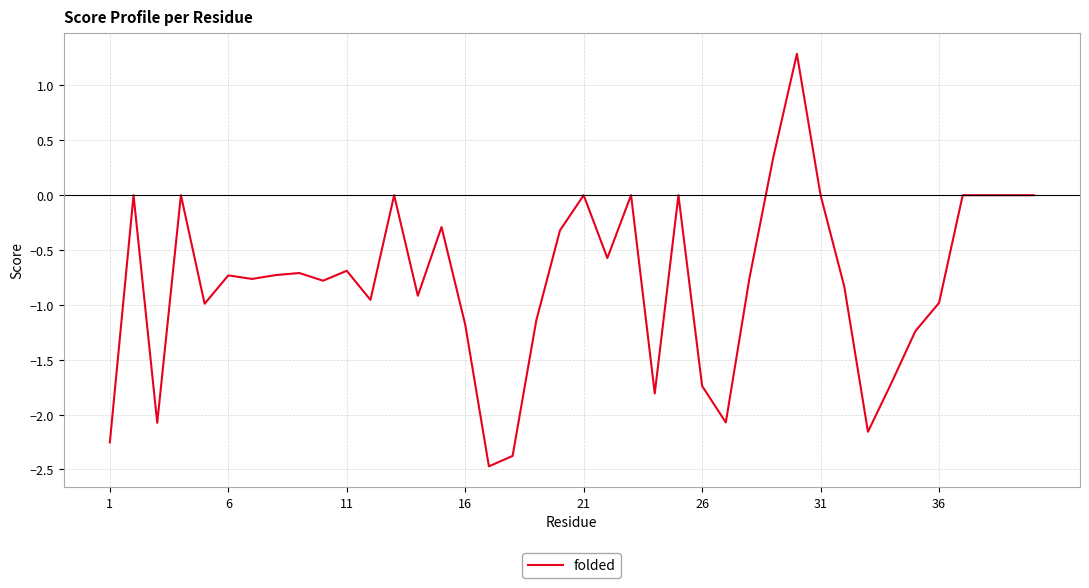

What is the smallest value displayed?

-2.5